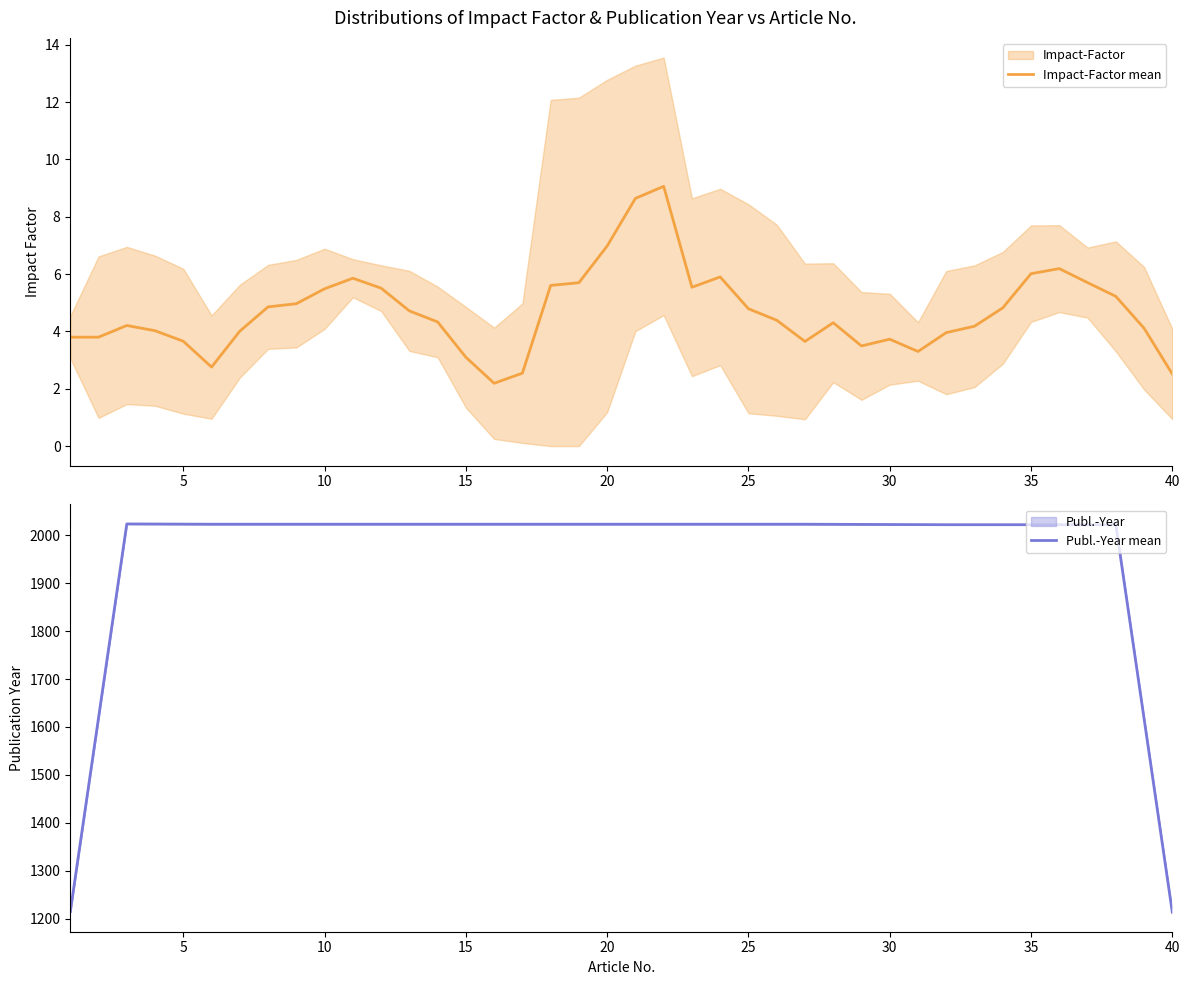

What is the sum of all Impact-Factor mean values?

187.6